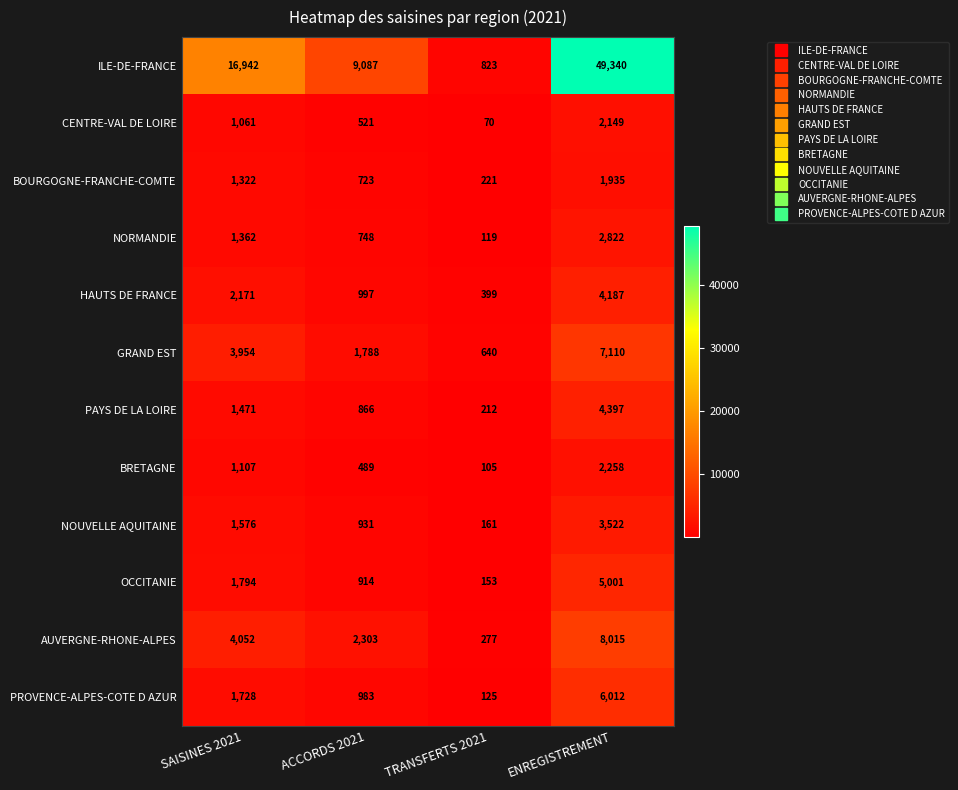

The value of CENTRE-VAL DE LOIRE at TRANSFERTS 2021 is 105. True or false?

False